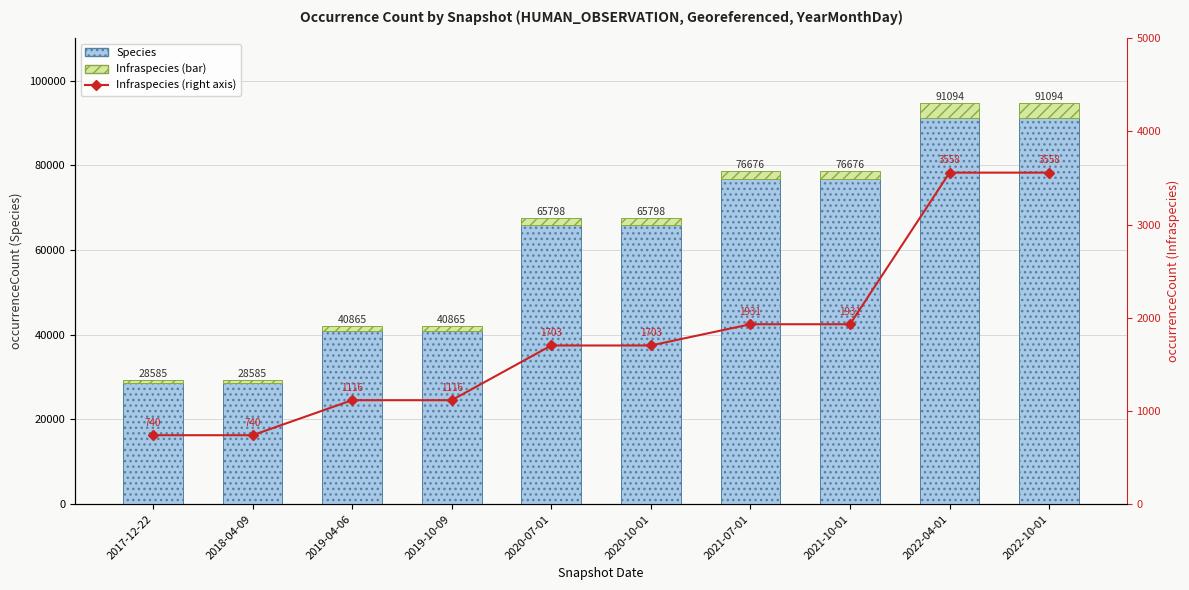

At 2021-10-01, list the series in order from largest to smallest.

Species, Infraspecies, Infraspecies (right axis)